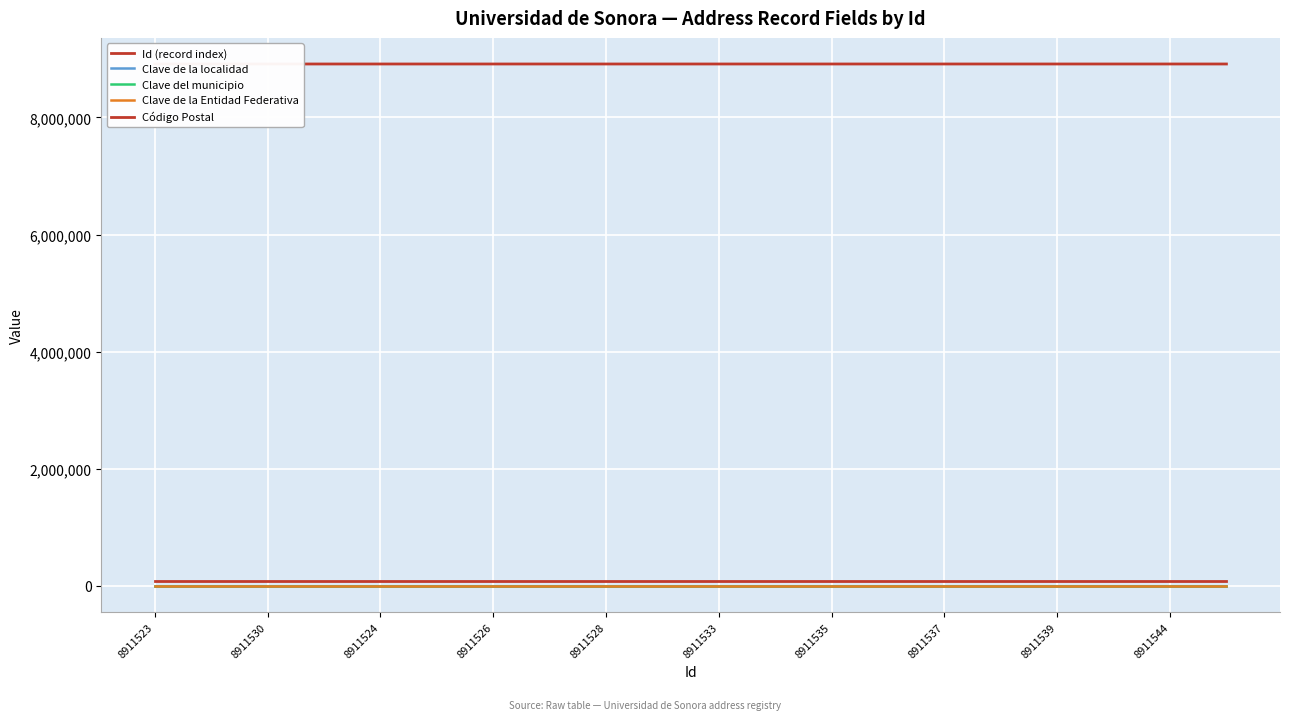

True or false: Clave de la Entidad Federativa and Código Postal intersect in this chart.

False